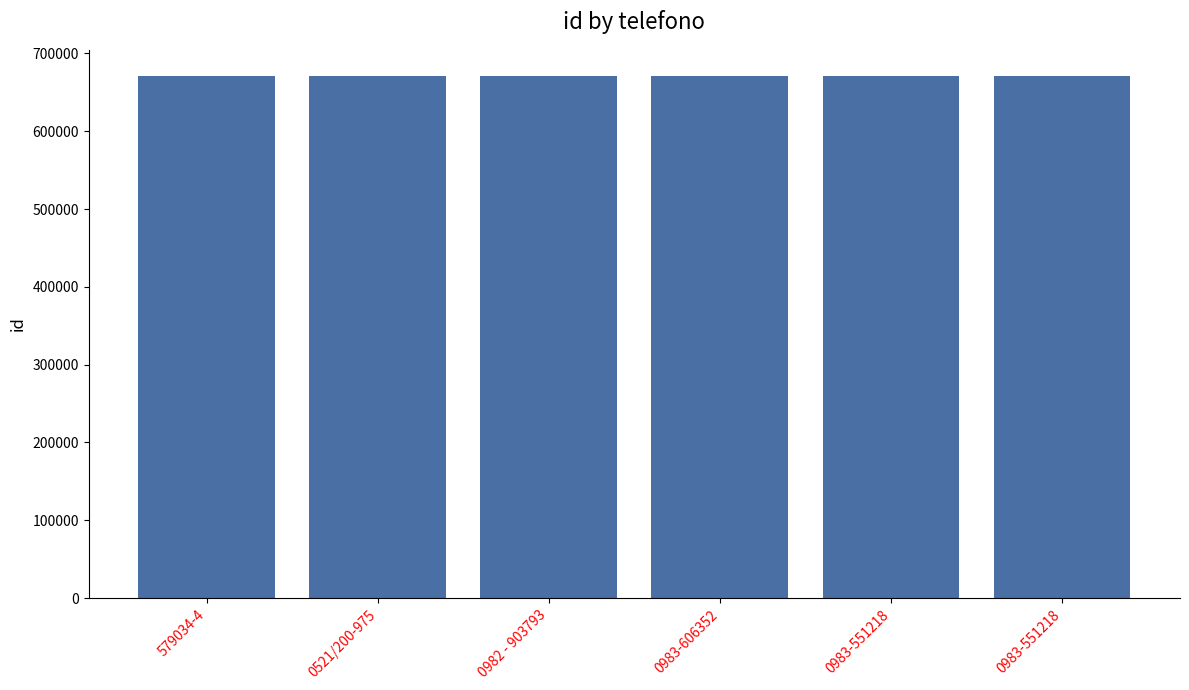

Reading left to right, what are all the values shown in this chart?

671092	671090	671088	671093	671089	671091